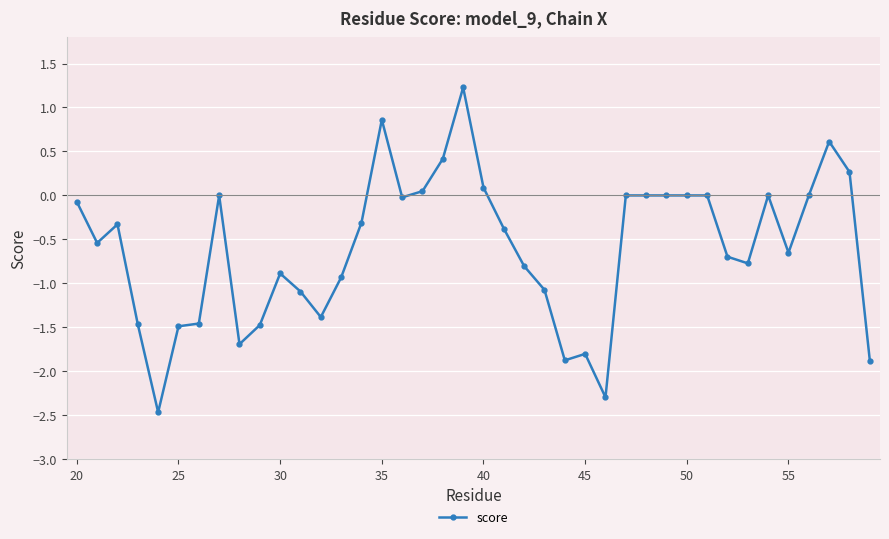

Is this an area chart (filled region under the line)?

No